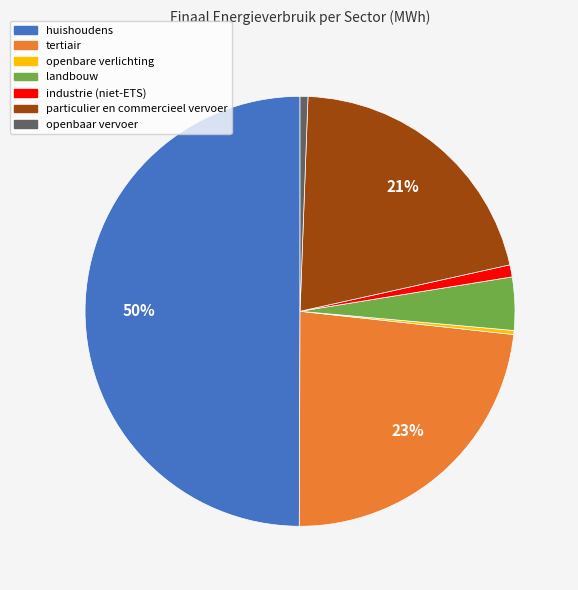

Between huishoudens and openbare verlichting, which is larger?

huishoudens